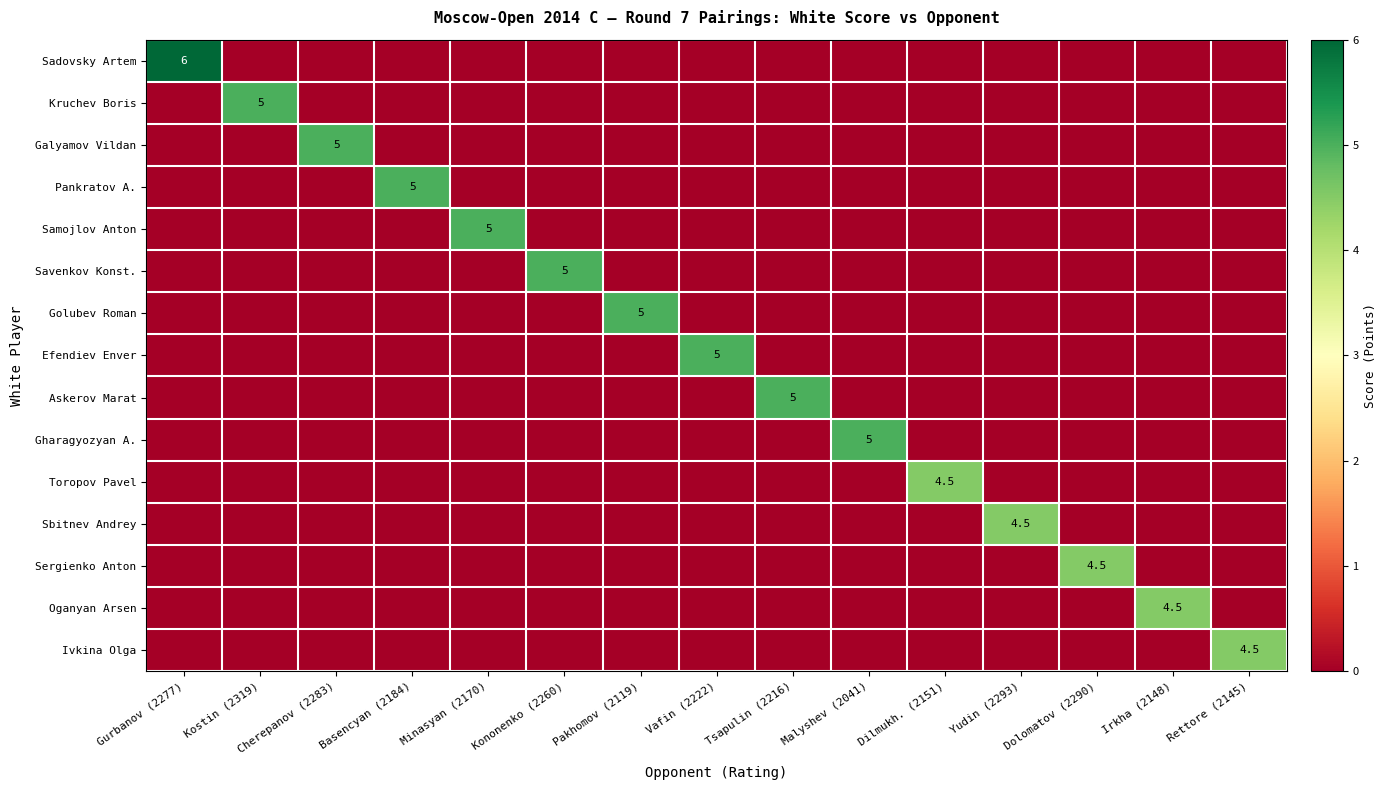

Rank the series by their maximum value, from highest to lowest.

Sadovsky Artem, Kruchev Boris, Galyamov Vildan, Pankratov A., Samojlov Anton, Savenkov Konst., Golubev Roman, Efendiev Enver, Askerov Marat, Gharagyozyan A., Toropov Pavel, Sbitnev Andrey, Sergienko Anton, Oganyan Arsen, Ivkina Olga